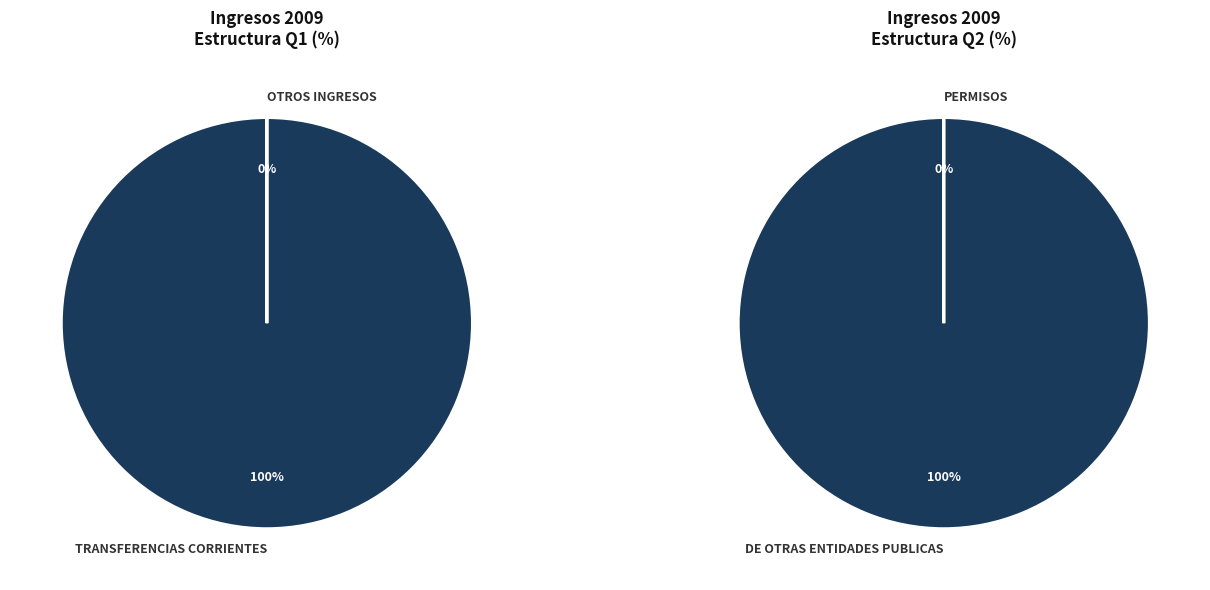

Is the sum of PATENTES Y TASAS POR DERECHOS and TRANSFERENCIAS CORRIENTES greater than half?

Yes